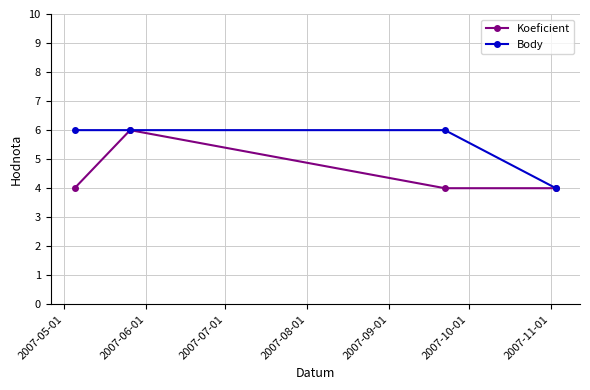

Reading left to right, extract all data points from this chart.

Koeficient: 4	6	4	4
Body: 6	6	6	4